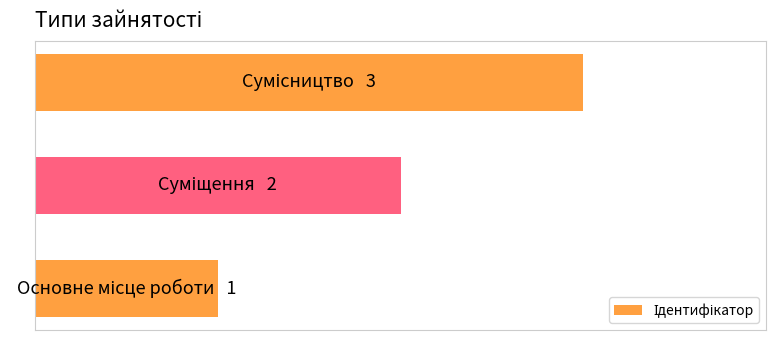

Does the chart contain any negative values?

No